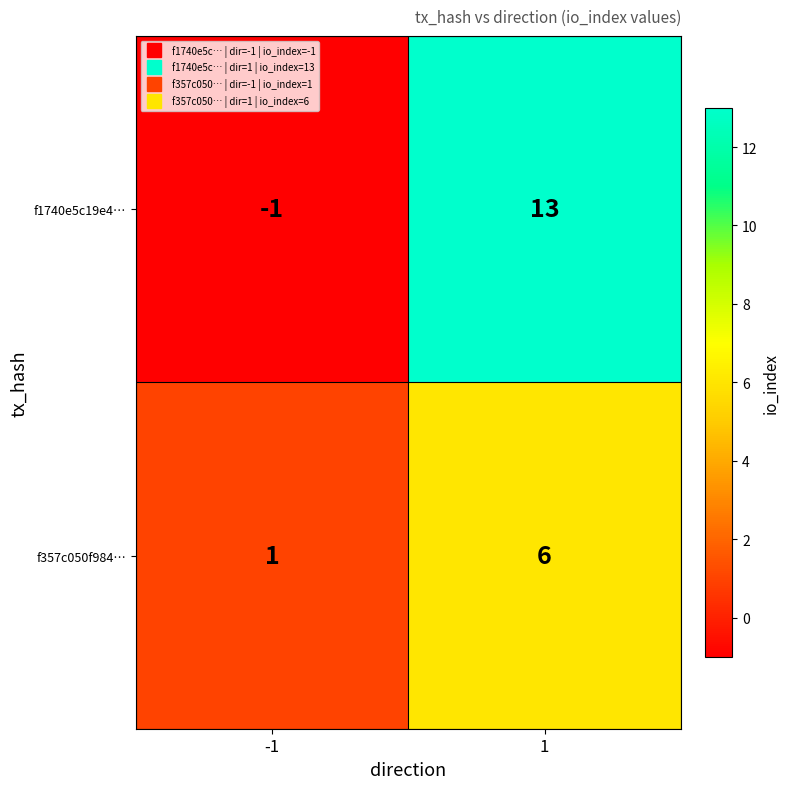

Which category has the lowest value across all series?

-1